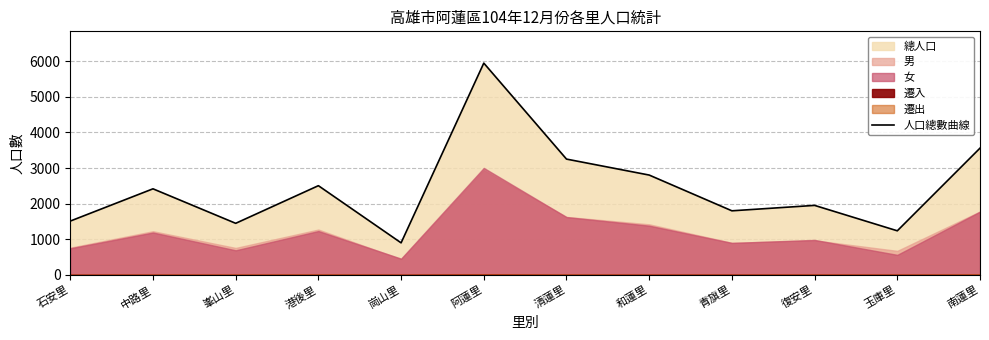

How many lines are shown in the chart?

1